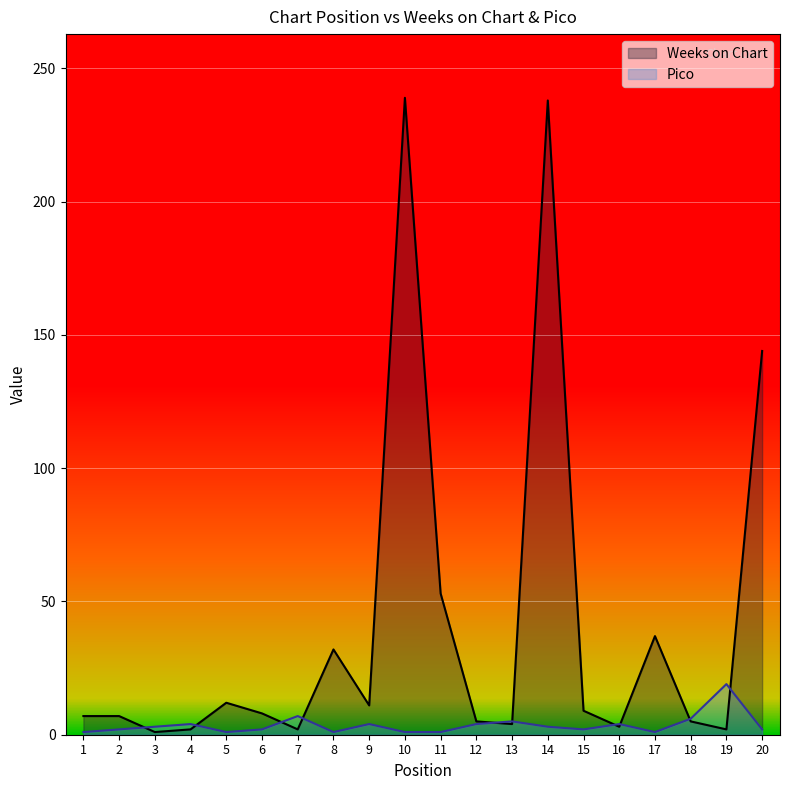

Reading right to left, transcribe all the data shown in this chart.

Weeks on Chart: 20=144	19=2	18=5	17=37	16=3	15=9	14=238	13=4	12=5	11=53	10=239	9=11	8=32	7=2	6=8	5=12	4=2	3=1	2=7	1=7
Pico: 20=2	19=19	18=6	17=1	16=4	15=2	14=3	13=5	12=4	11=1	10=1	9=4	8=1	7=7	6=2	5=1	4=4	3=3	2=2	1=1